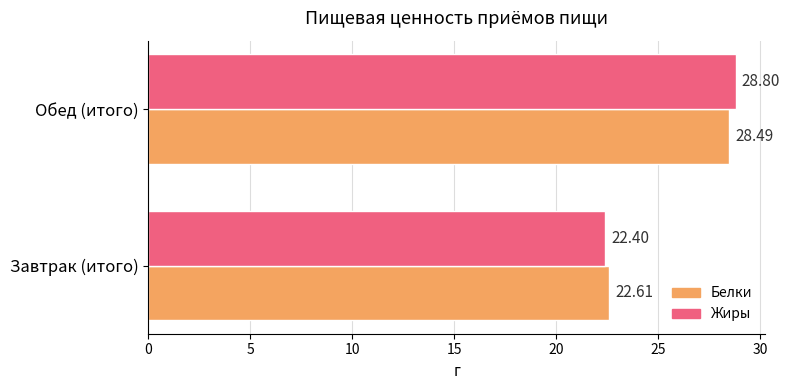

What is the difference between the Жиры values at Обед (итого) and Завтрак (итого)?

6.4